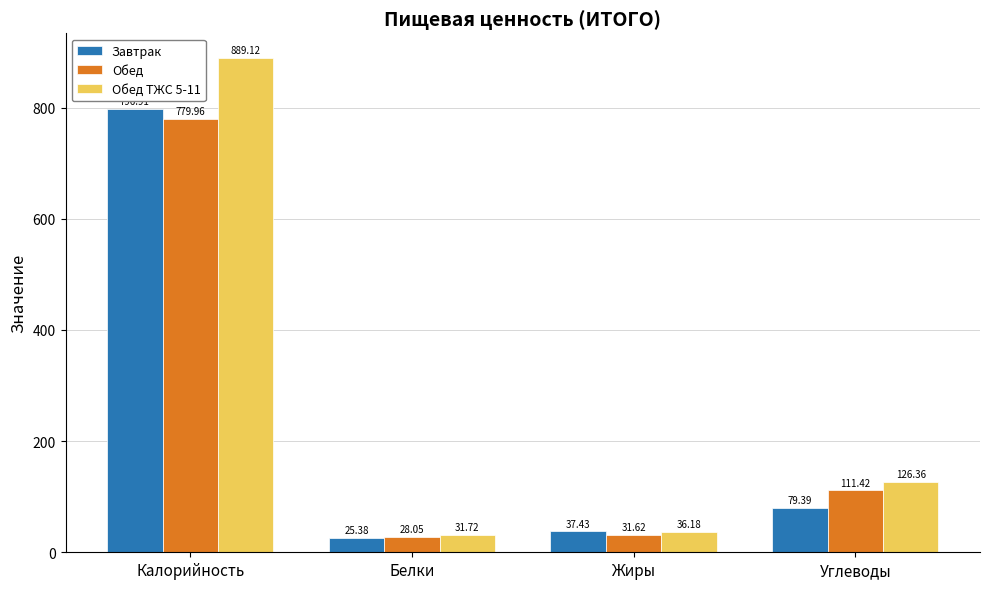

At which label does Обед first exceed 111?

Калорийность